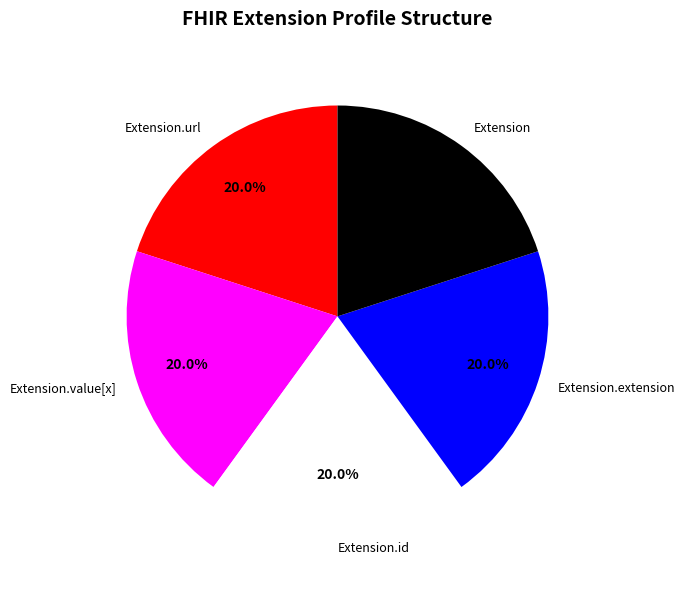

Count the number of slices in the pie.

5